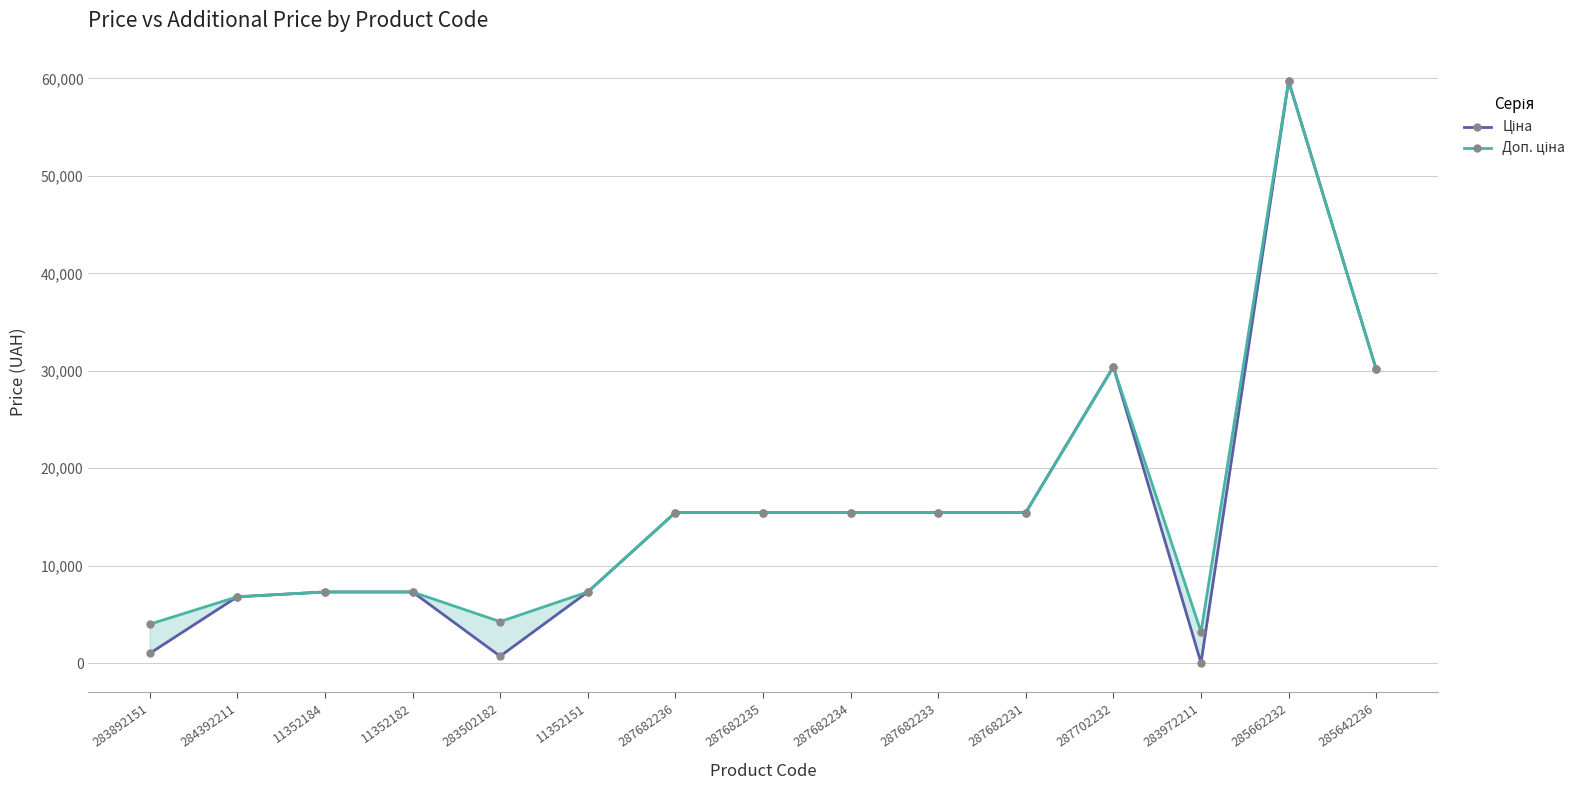

The Ціна series shows 10522.2 at 287702232. True or false?

False